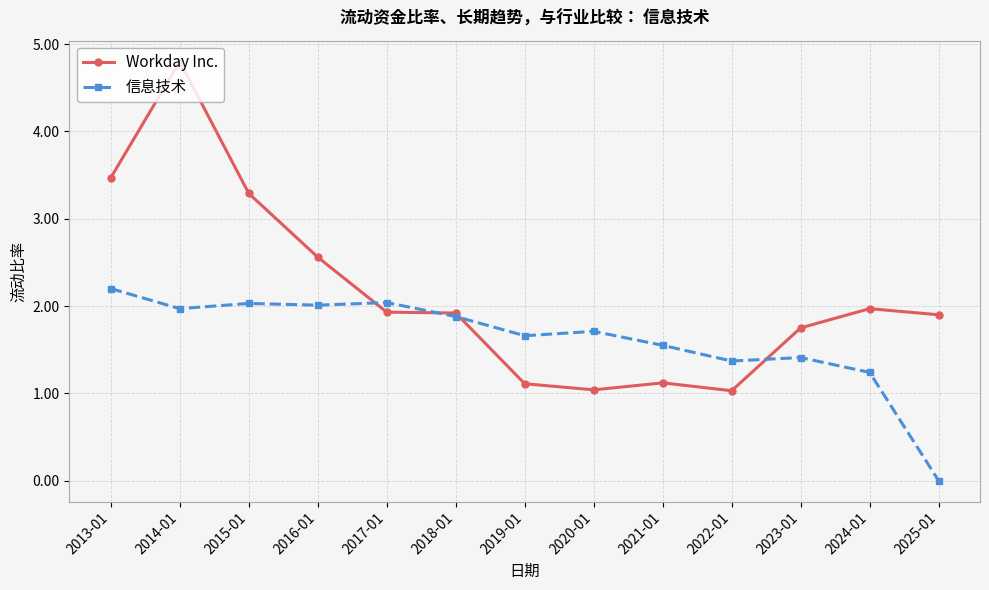

Does the chart display data point markers on the line(s)?

Yes